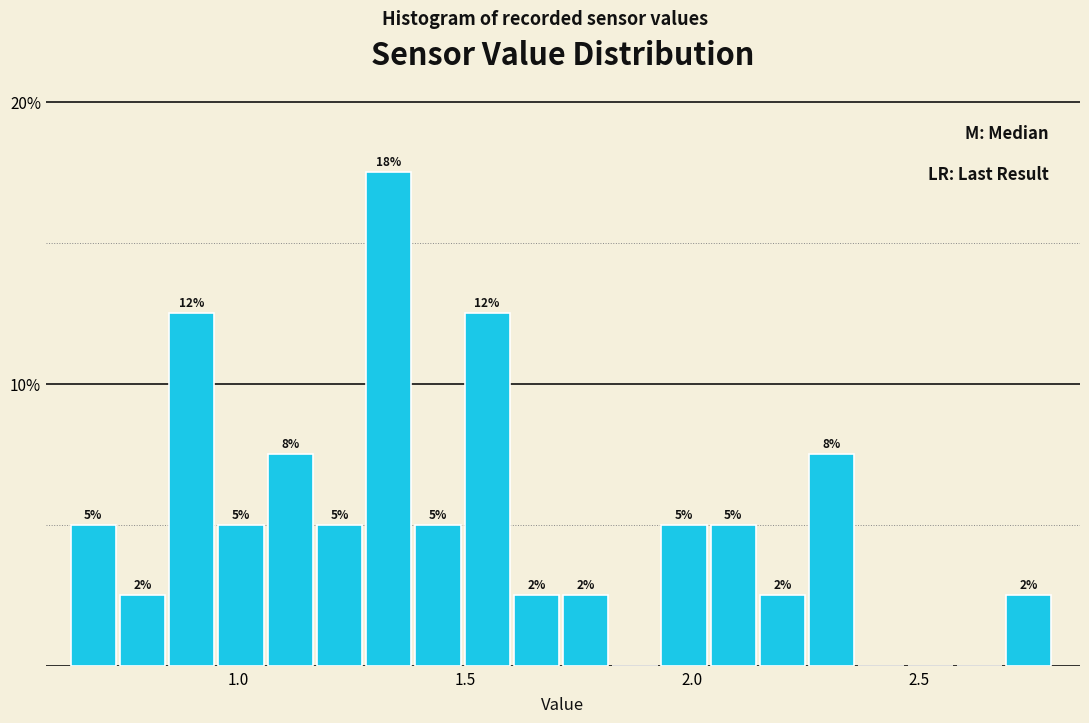

Around what value on the x-axis is the tallest bar? Give the approximate position of its centre, as read against the axis.

1.35